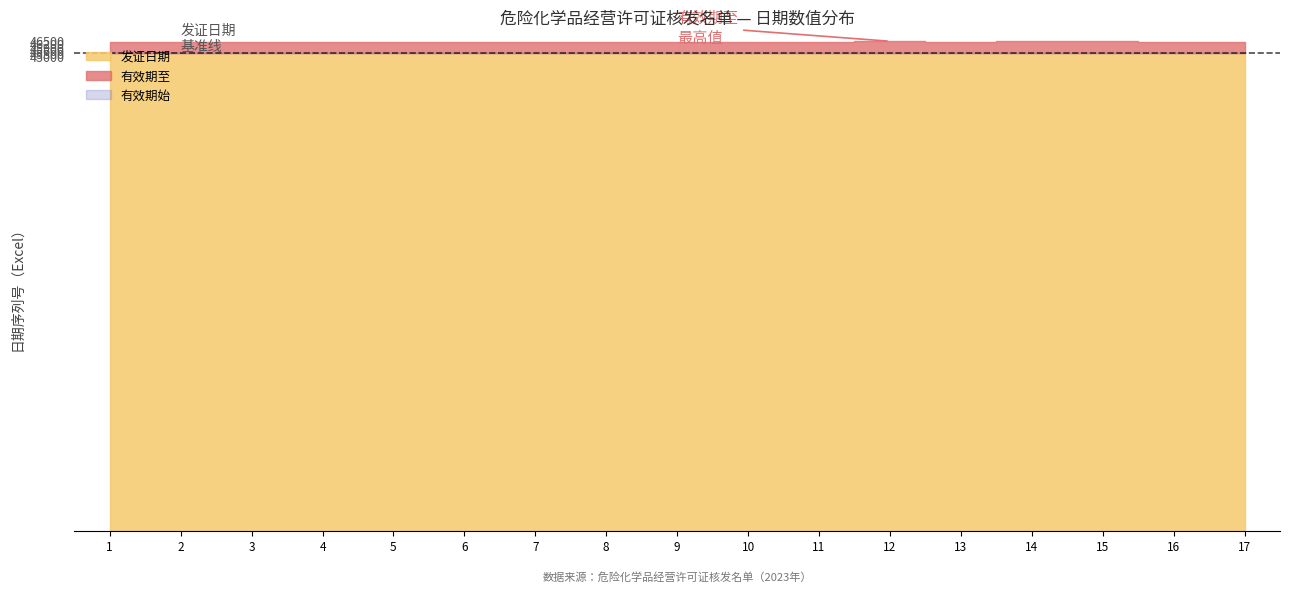

True or false: 发证日期 and 有效期至 intersect in this chart.

False